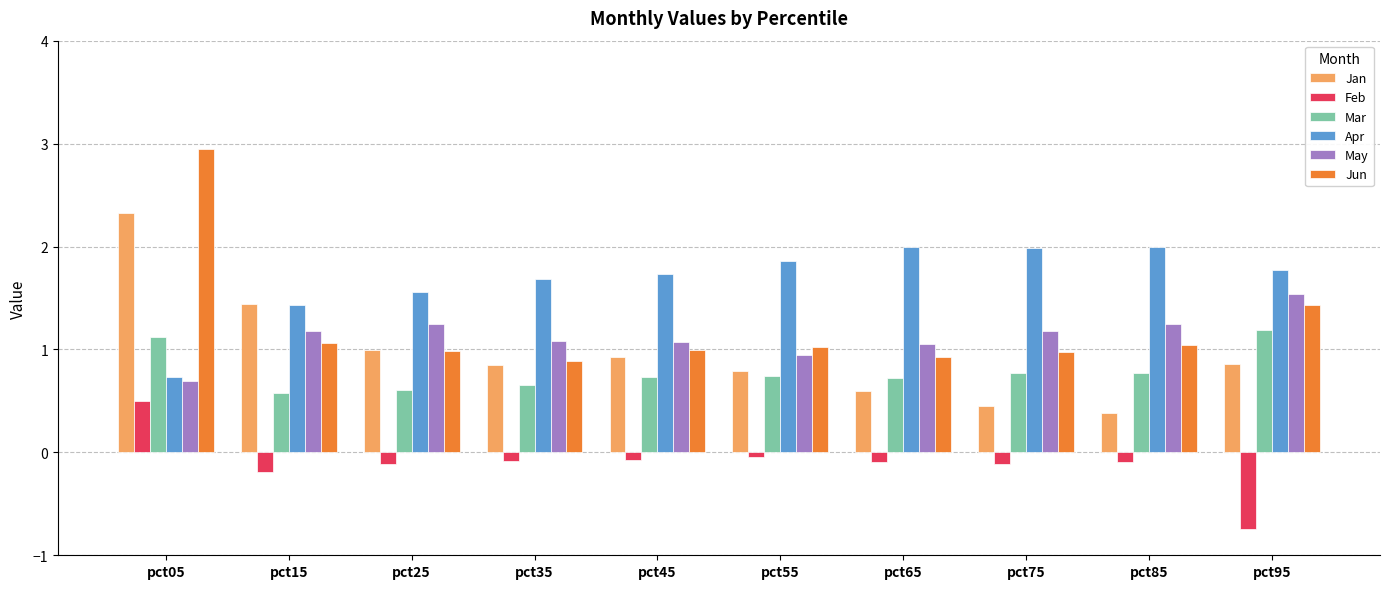

How many data points in May are less than 1?

2